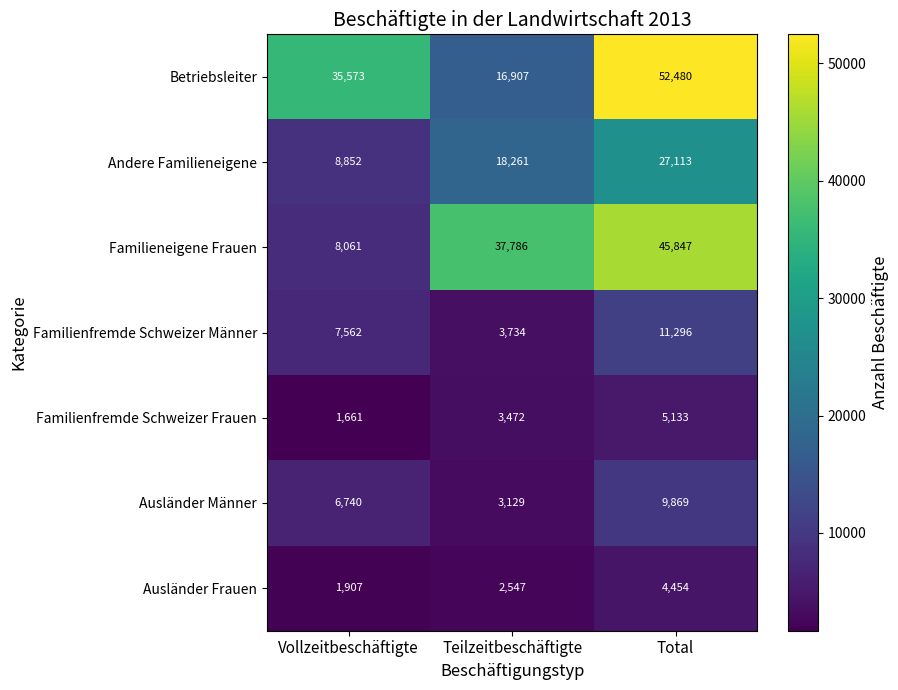

What is the difference between the Andere Familieneigene values at Total and Vollzeitbeschäftigte?

18261